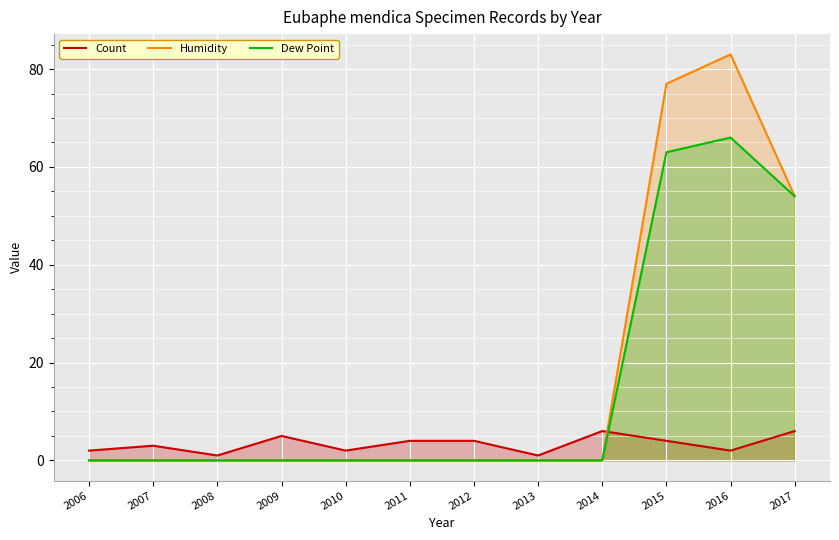

What is the difference between the maximum and minimum values in the Count series?

5